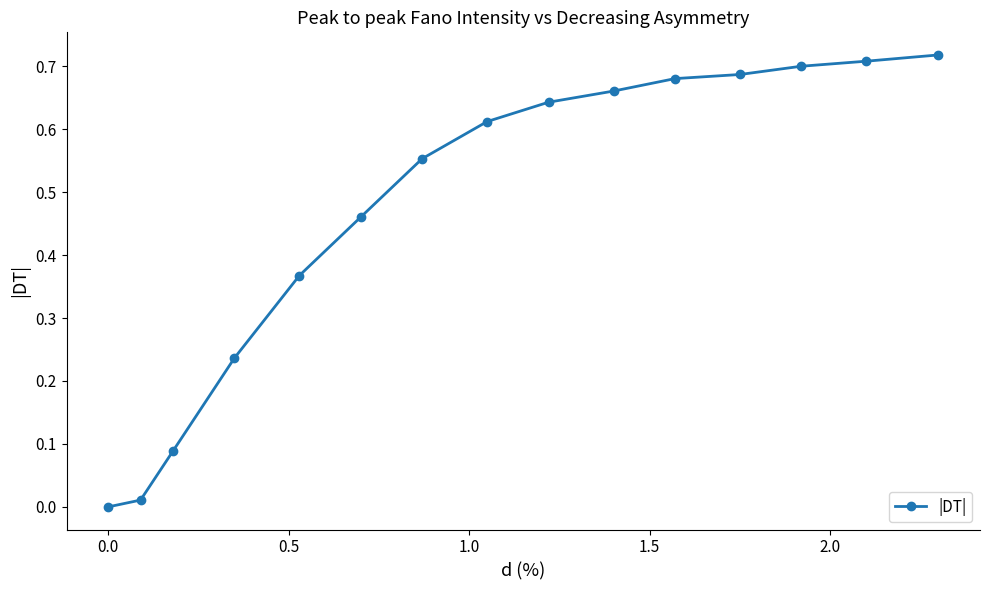

What is the sum of all values?

7.1